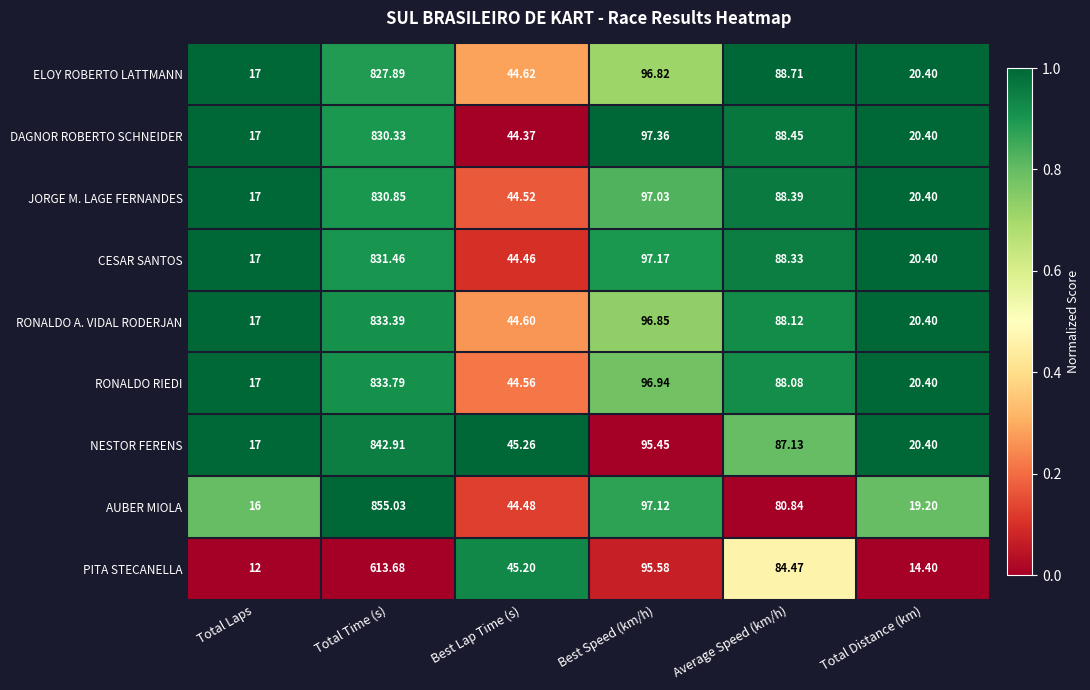

Between Total Laps and Total Time (s), which series saw the biggest shift?

AUBER MIOLA